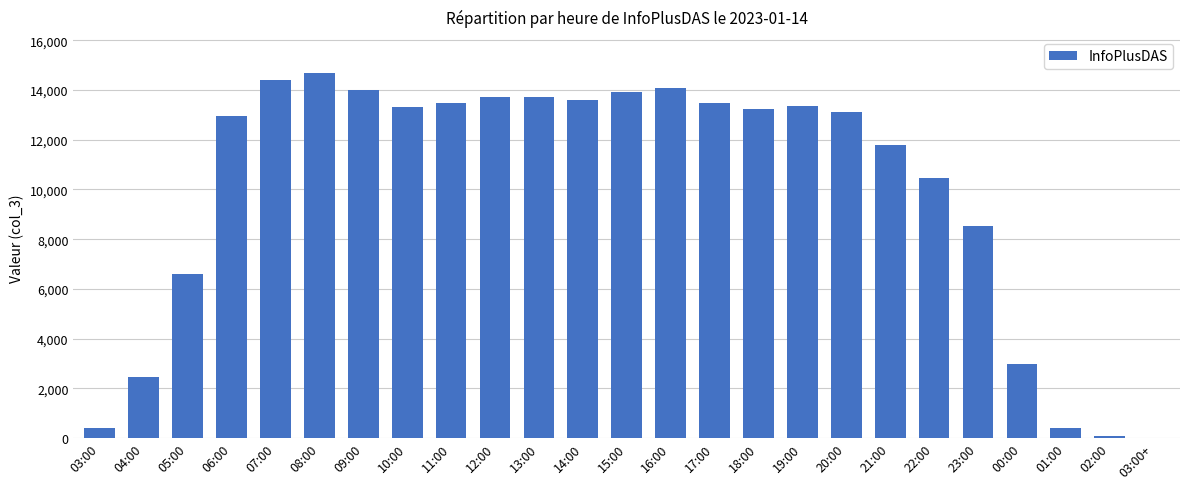

Approximately how many times larger is the value at 09:00 compared to 12:00?

1.0